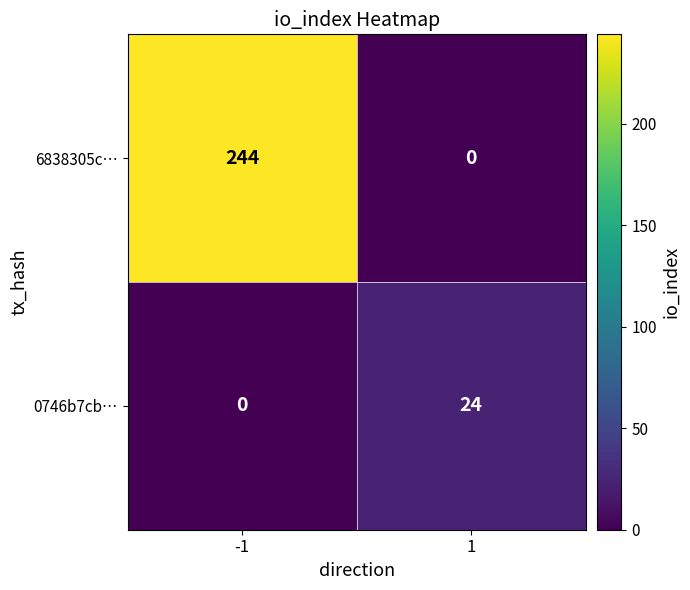

True or false: 6838305c… has a value of 359 at -1.

False